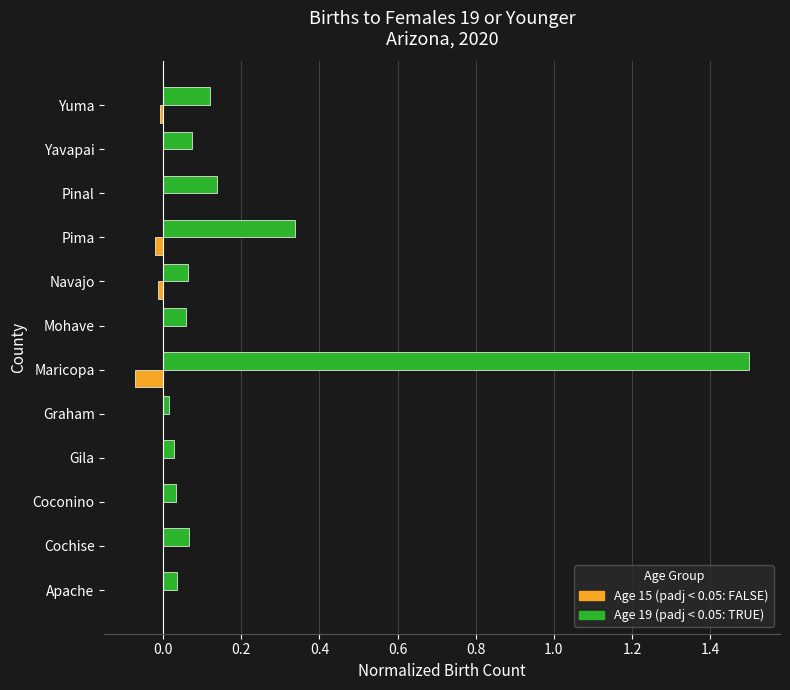

At which category is the sum across all series the highest?

Maricopa